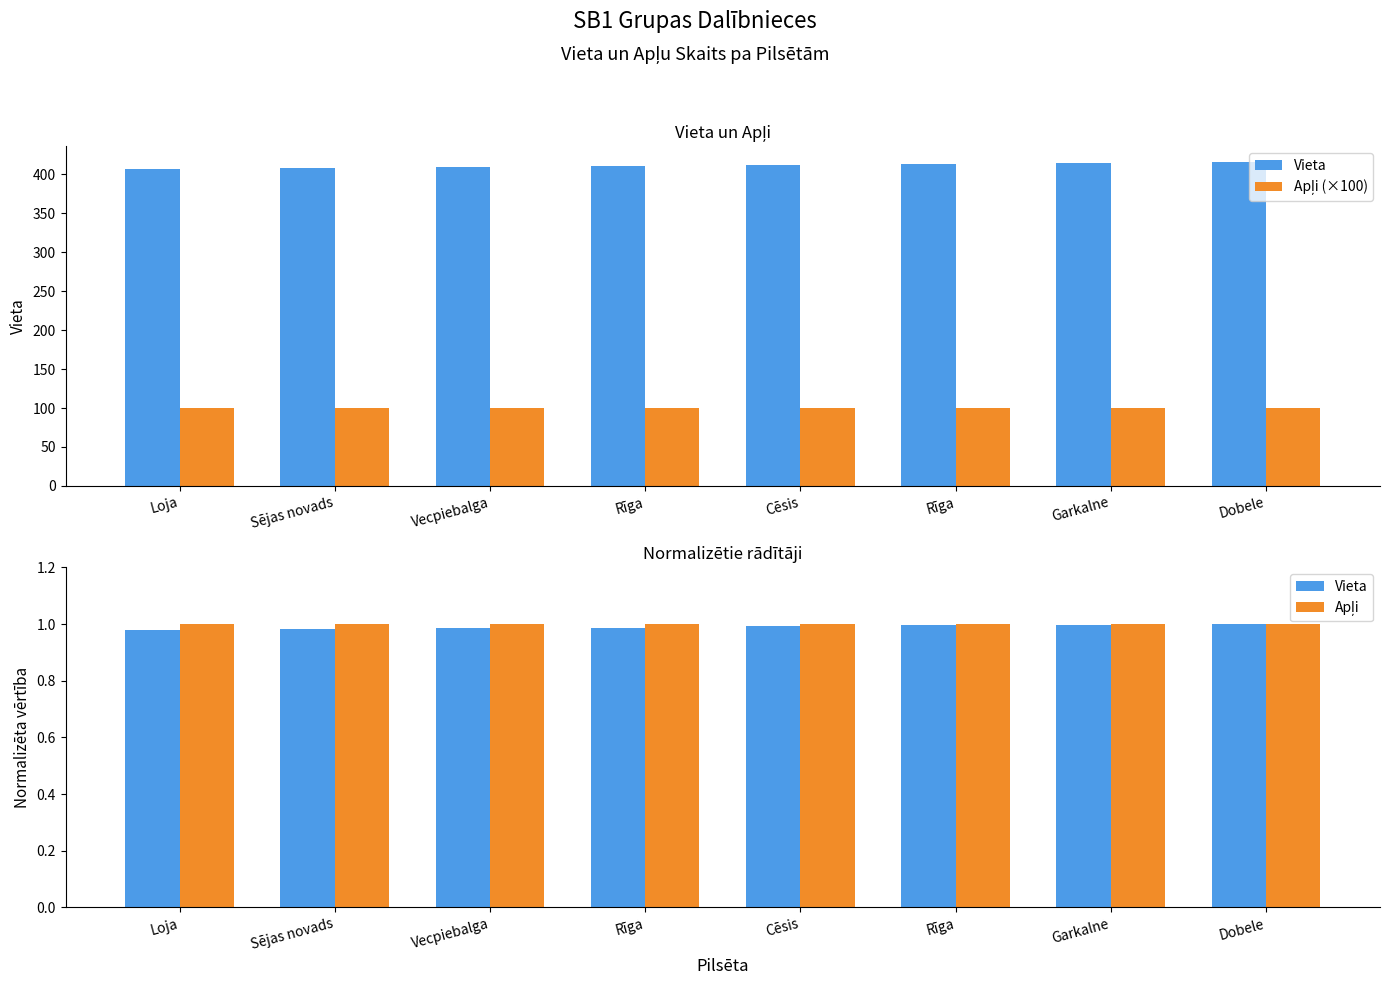

What are all the series names shown in the legend?

Vieta, Apļi (×100), Apļi